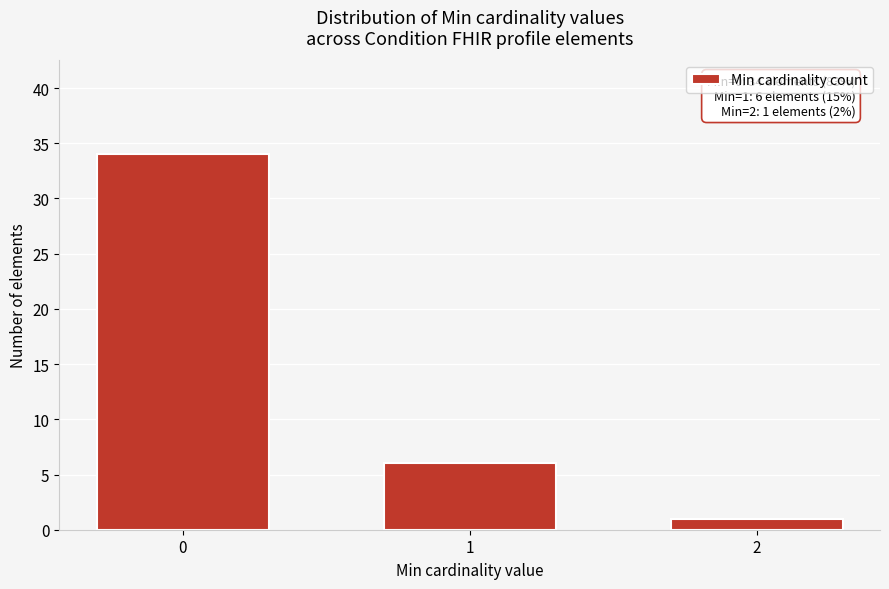

Reading left to right, transcribe all the data shown in this chart.

0=34	1=6	2=1